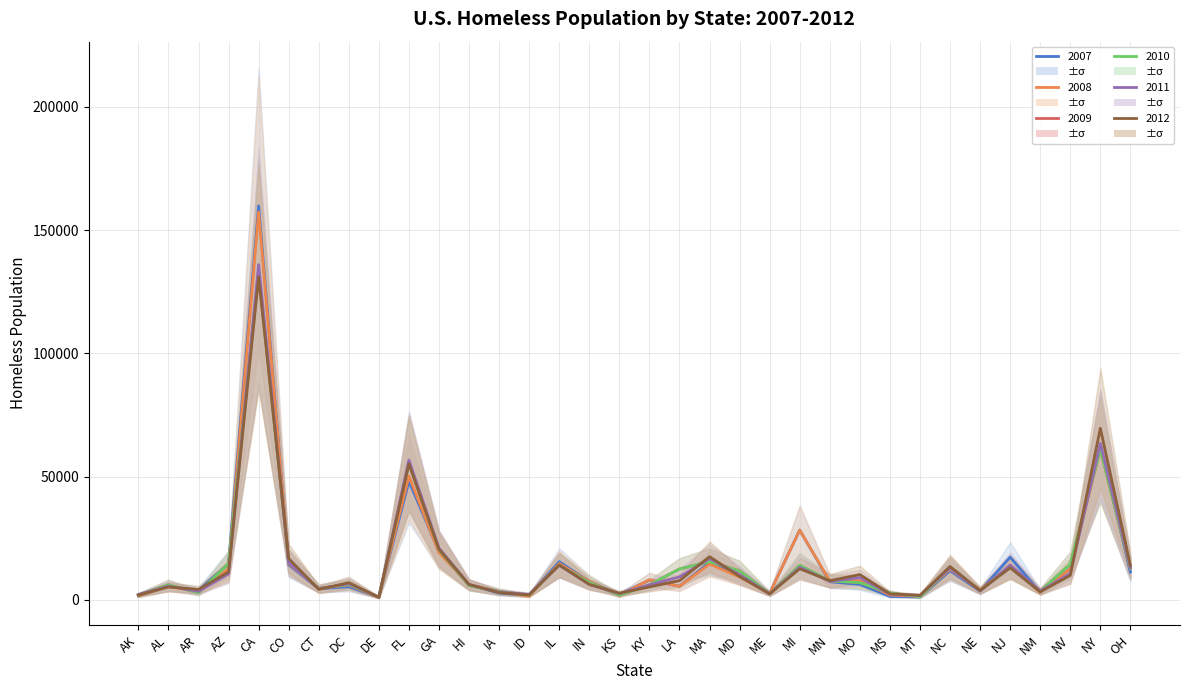

At how many categories does at least one series exceed 152183?

1